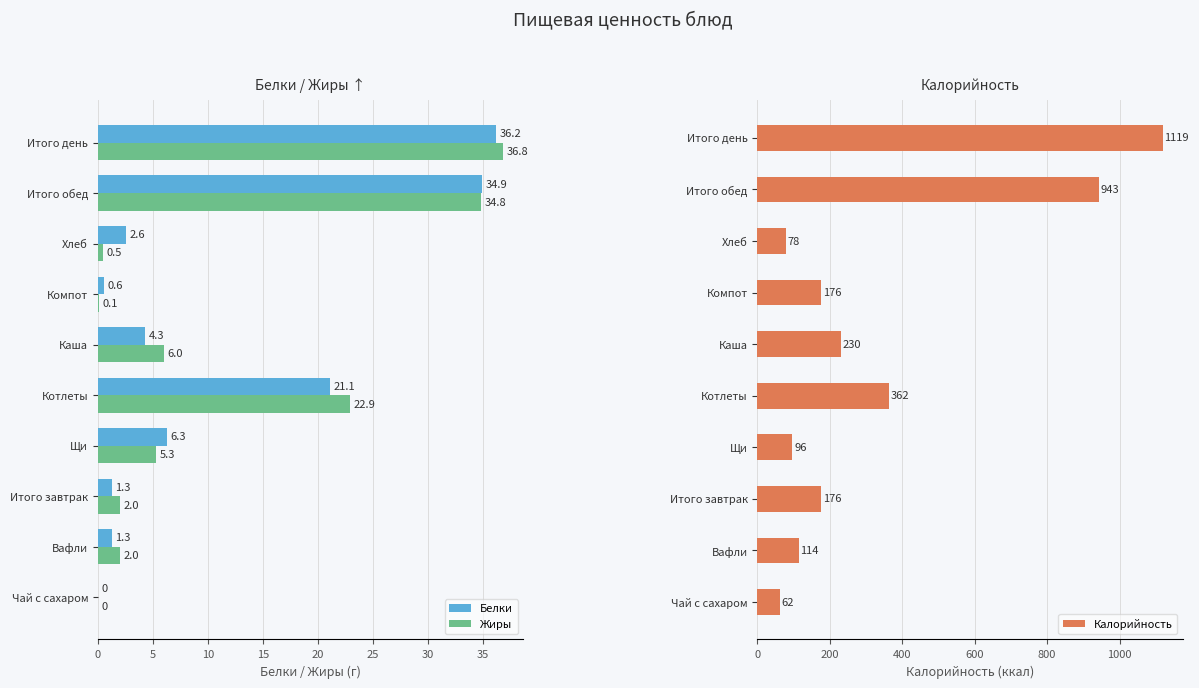

Reading left to right, list all the values displayed in this chart.

Белки: 0.0	1.3	1.3	6.3	21.1	4.3	0.6	2.6	34.9	36.2
Жиры: 0.0	2.0	2.0	5.3	22.9	6.0	0.1	0.5	34.8	36.8
Калорийность: 62.0	114.0	176.0	96.5	362.0	229.8	176.0	78.2	942.5	1118.5